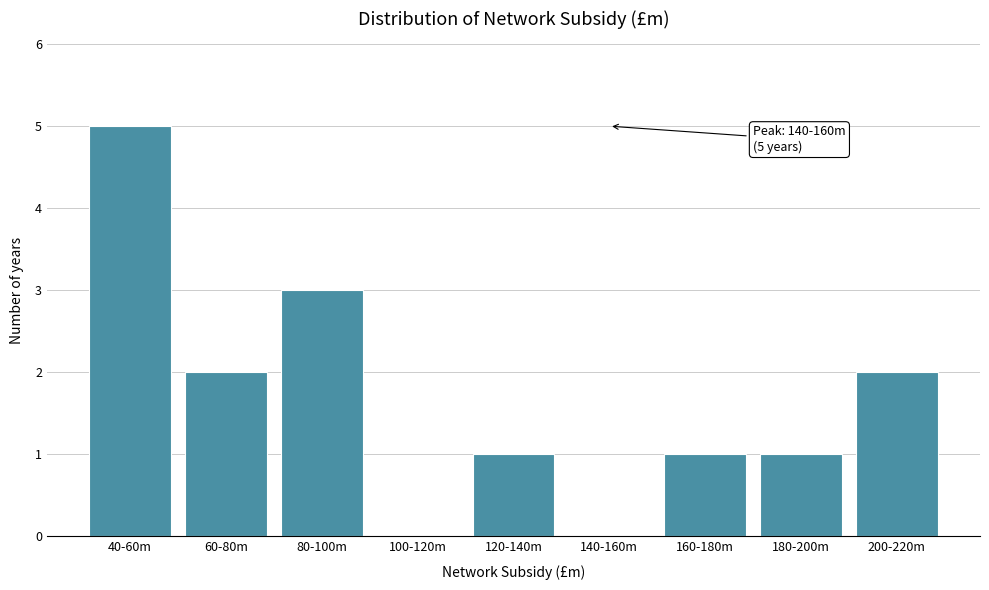

Reading left to right, what are all the values shown in this chart?

40-60m=5	60-80m=2	80-100m=3	100-120m=0	120-140m=1	140-160m=0	160-180m=1	180-200m=1	200-220m=2